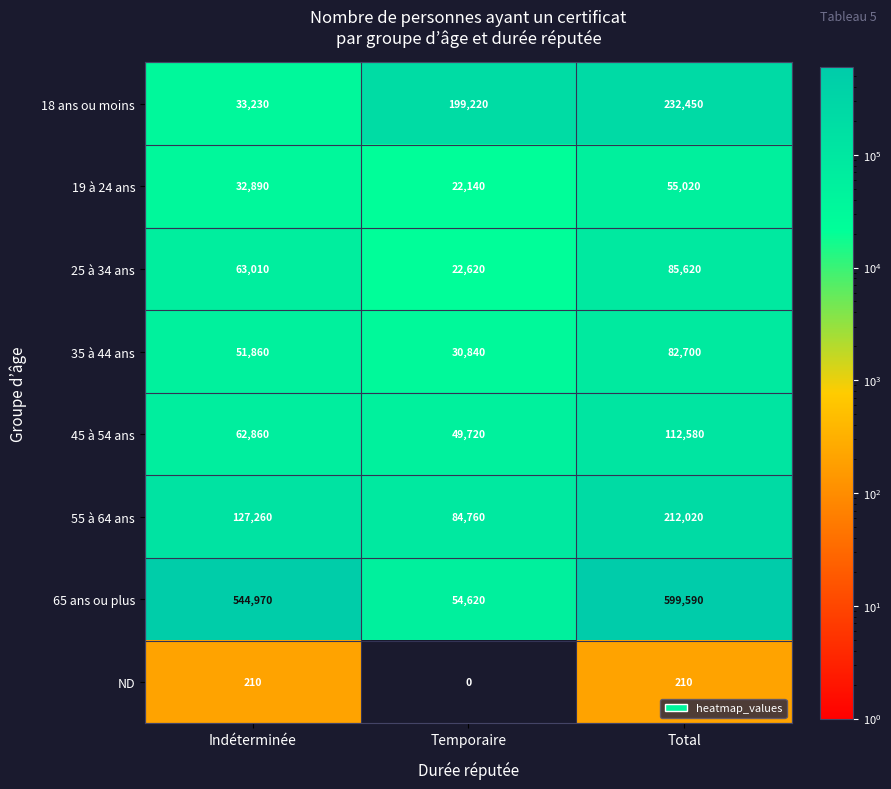

Which series has the largest total across all categories?

65 ans ou plus